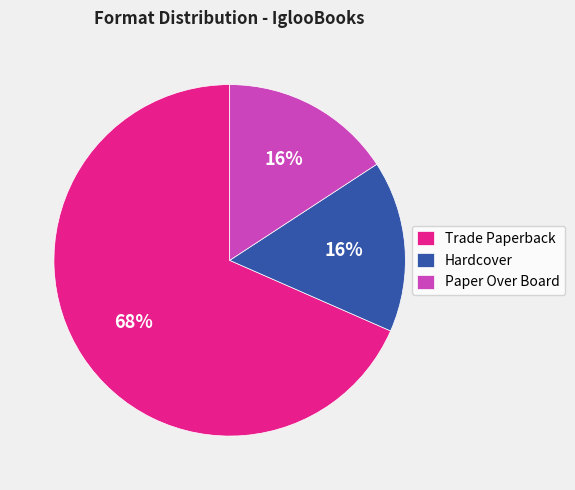

How many segments does this pie chart have?

3